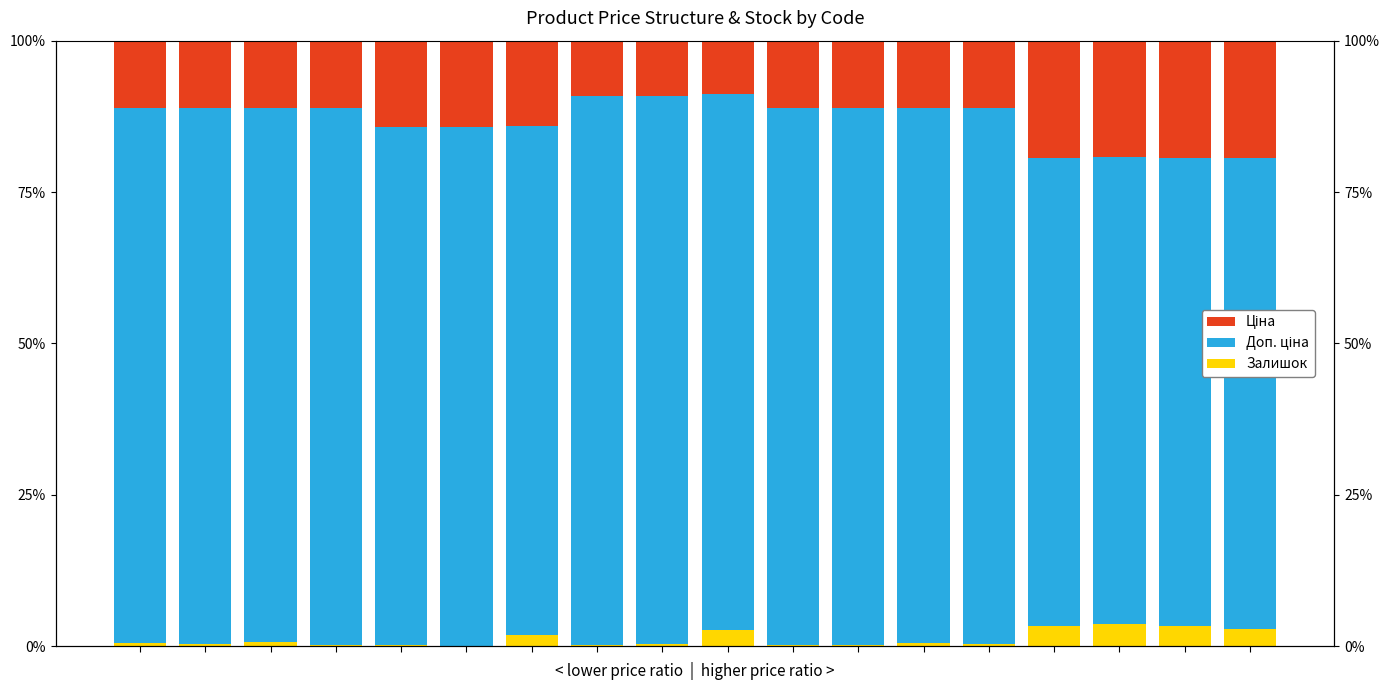

Does the chart contain any negative values?

No